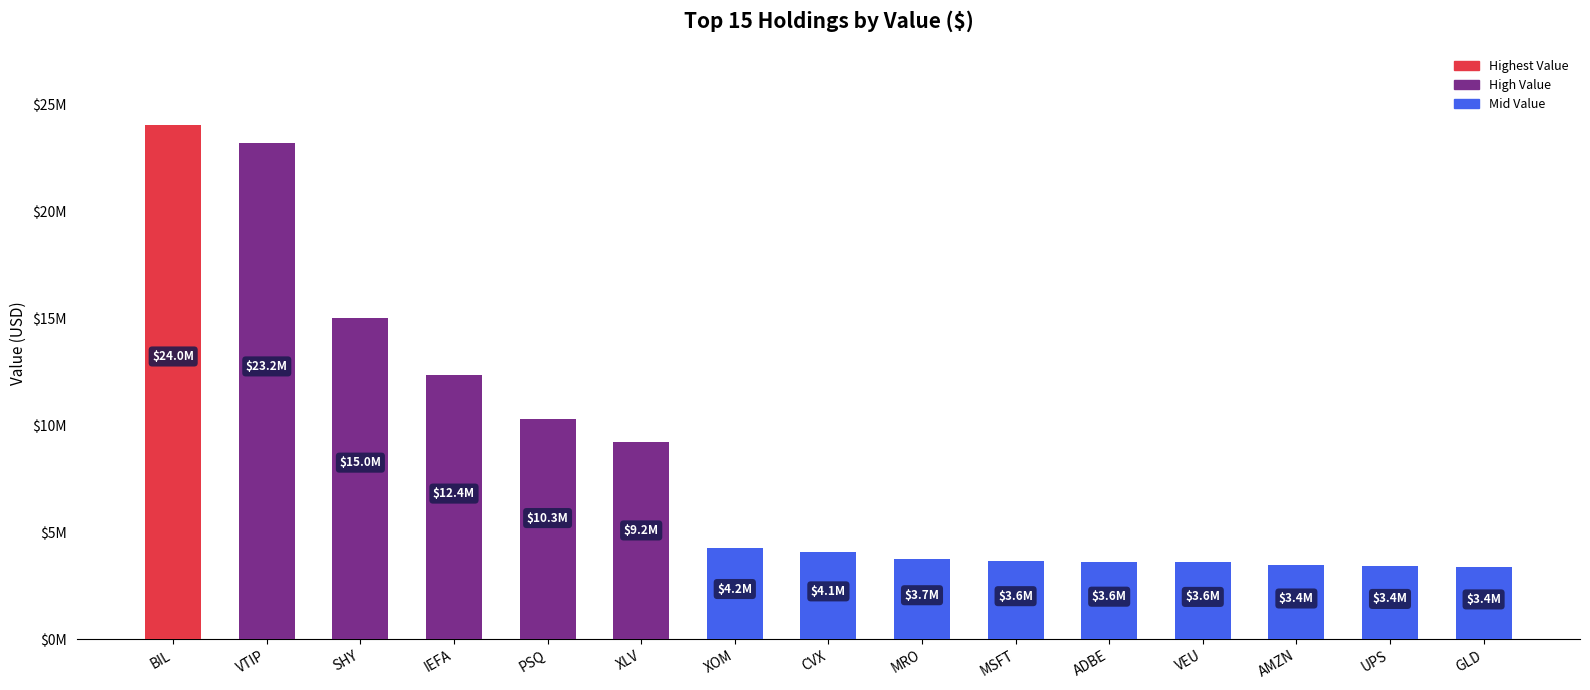

Approximately how many times larger is the value at IEFA compared to VEU?

3.5